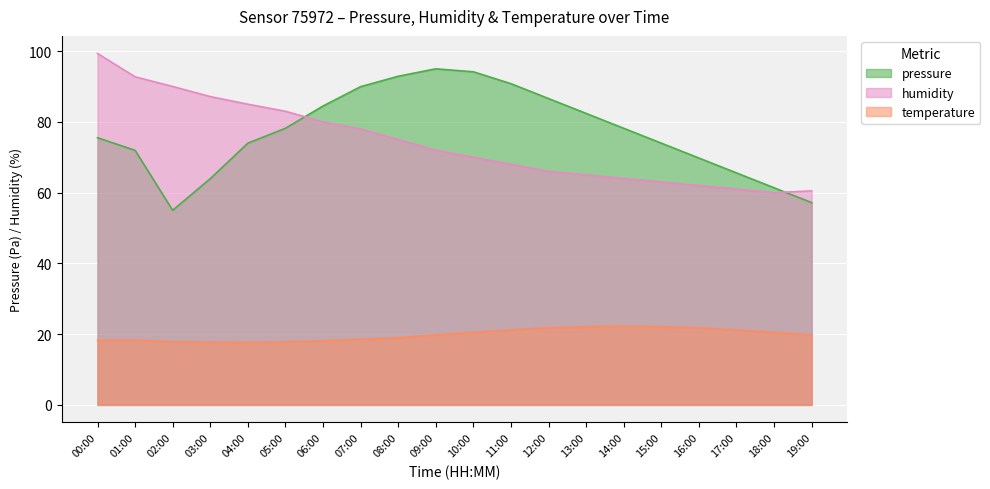

Does the chart display data point markers on the line(s)?

No